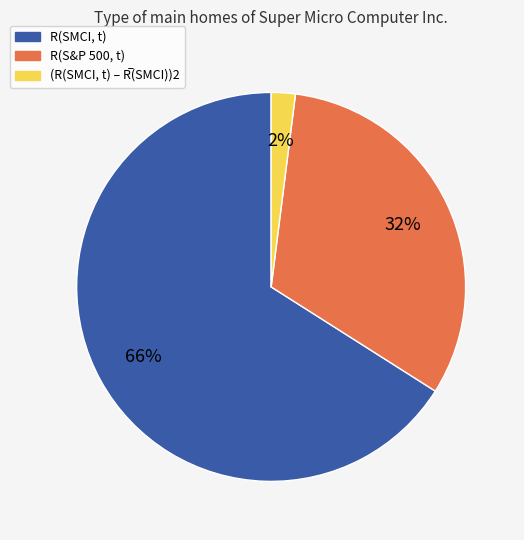

Is it true that R(SMCI, t) is 66% of the pie?

True